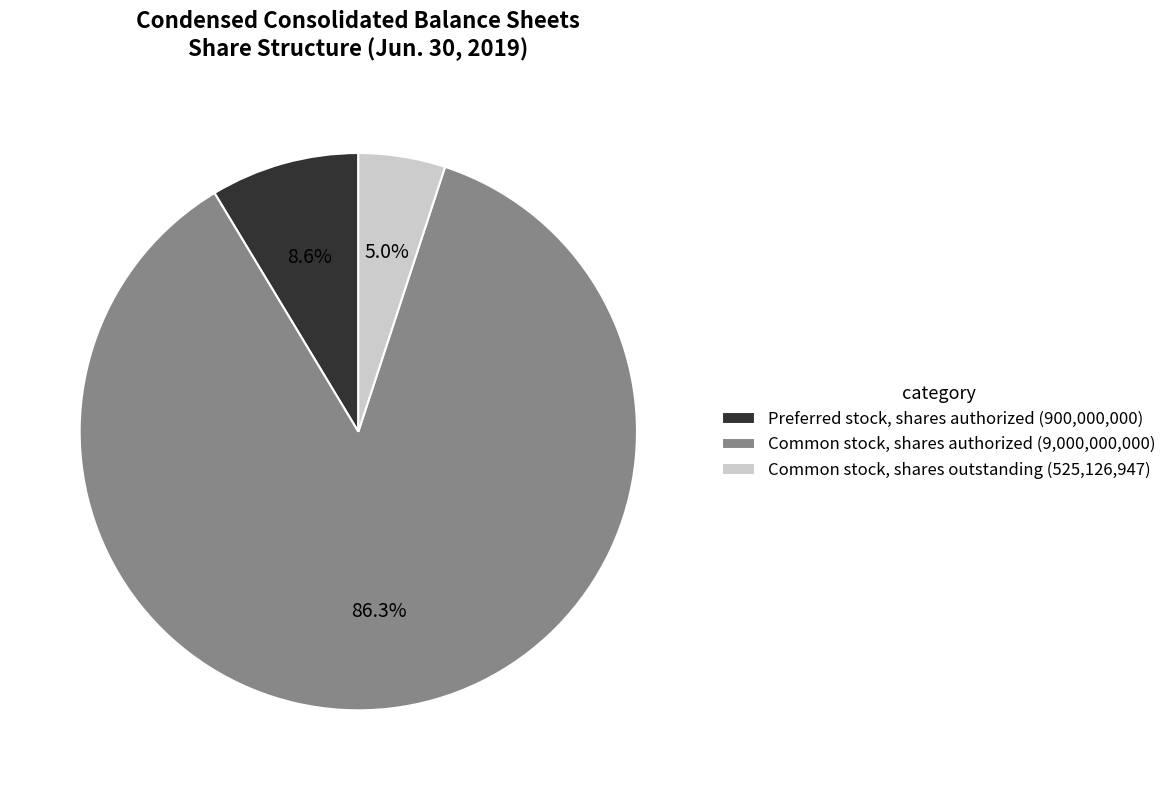

Which has a higher value, Common stock, shares outstanding or Common stock, shares authorized?

Common stock, shares authorized